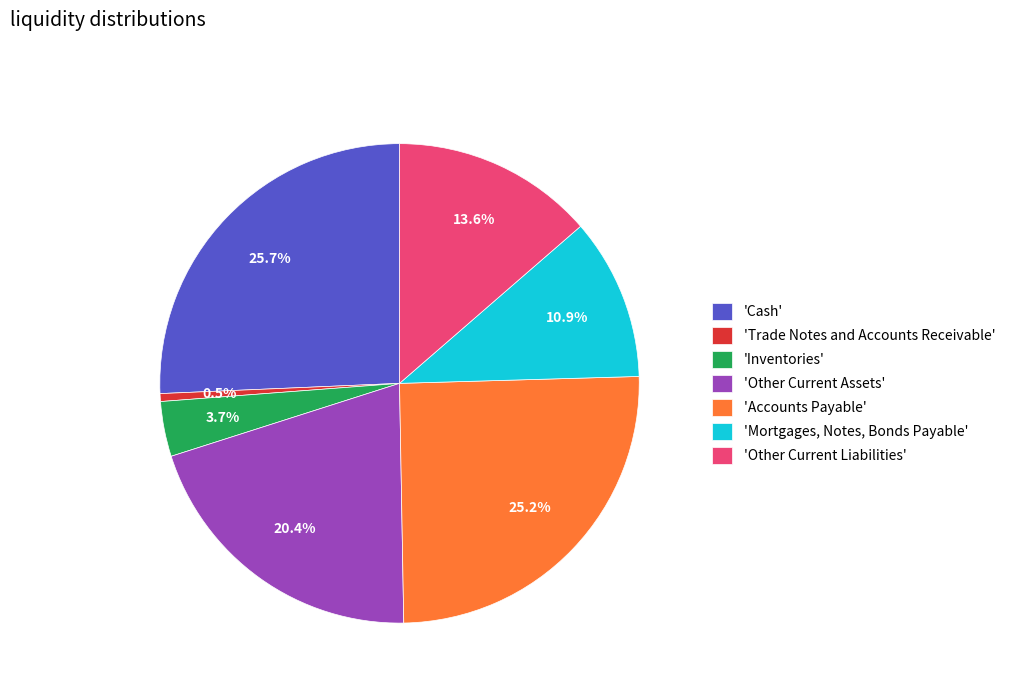

Rank the categories by value from highest to lowest.

'Cash', 'Accounts Payable', 'Other Current Assets', 'Other Current Liabilities', 'Mortgages, Notes, Bonds Payable', 'Inventories', 'Trade Notes and Accounts Receivable'